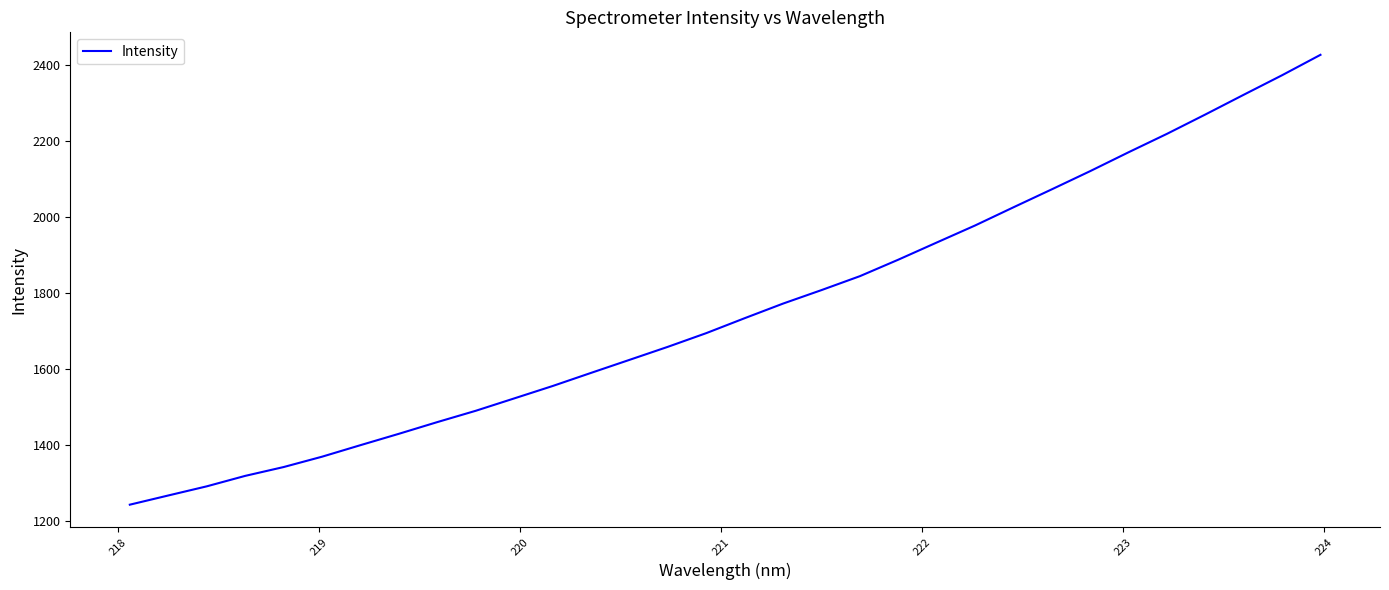

What is the minimum value shown in the chart?

1241.7